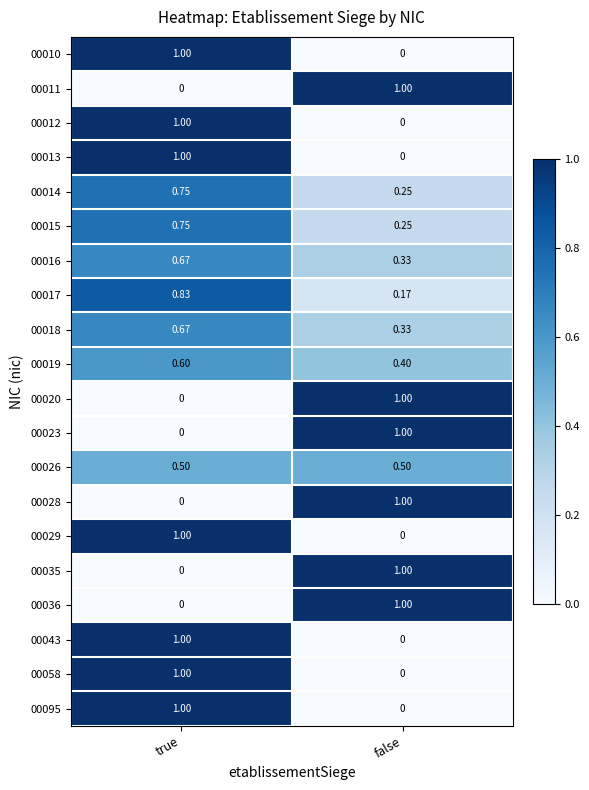

Rank the categories by 00018 value from highest to lowest.

true, false